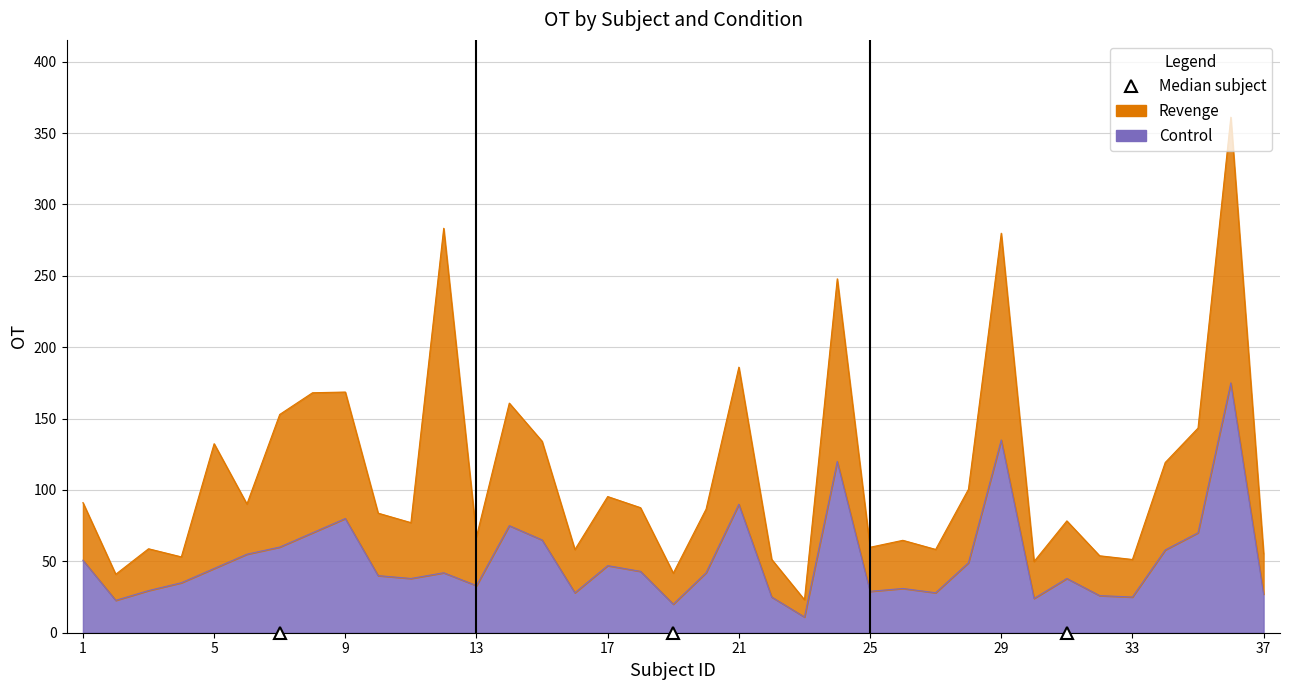

At which category does the chart reach its peak across all series?

36